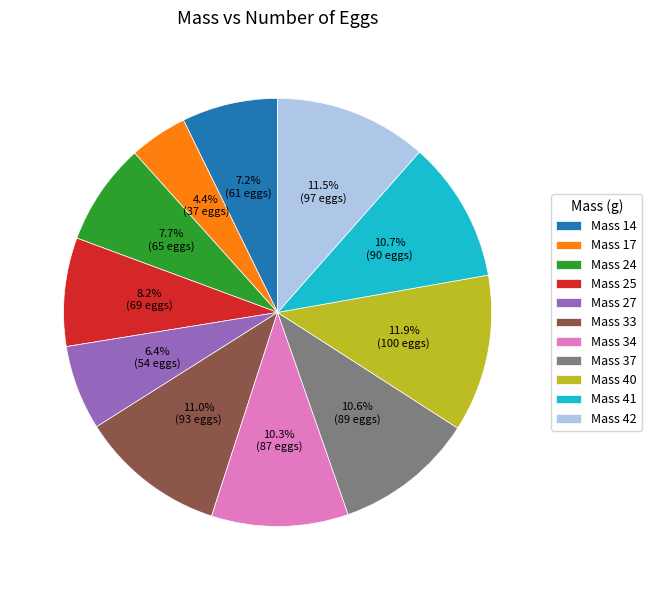

Between Mass 14 and Mass 33, which is larger?

Mass 33